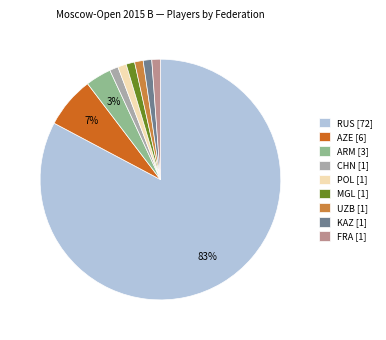

Does any single category account for the majority?

Yes